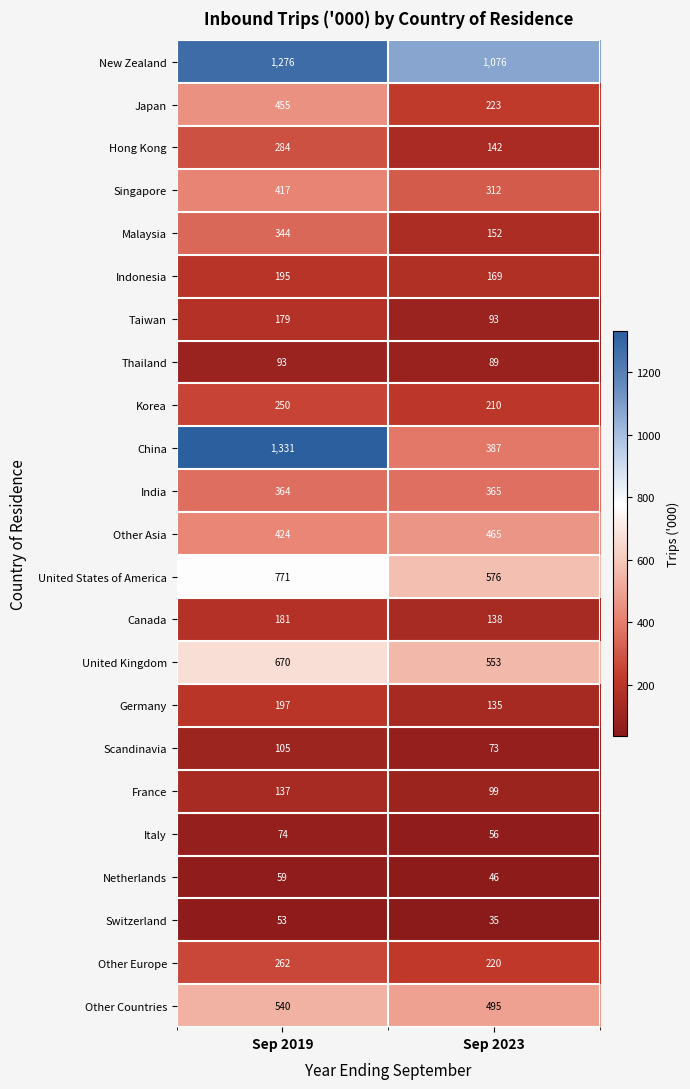

The United Kingdom series shows 873 at Sep 2019. True or false?

False